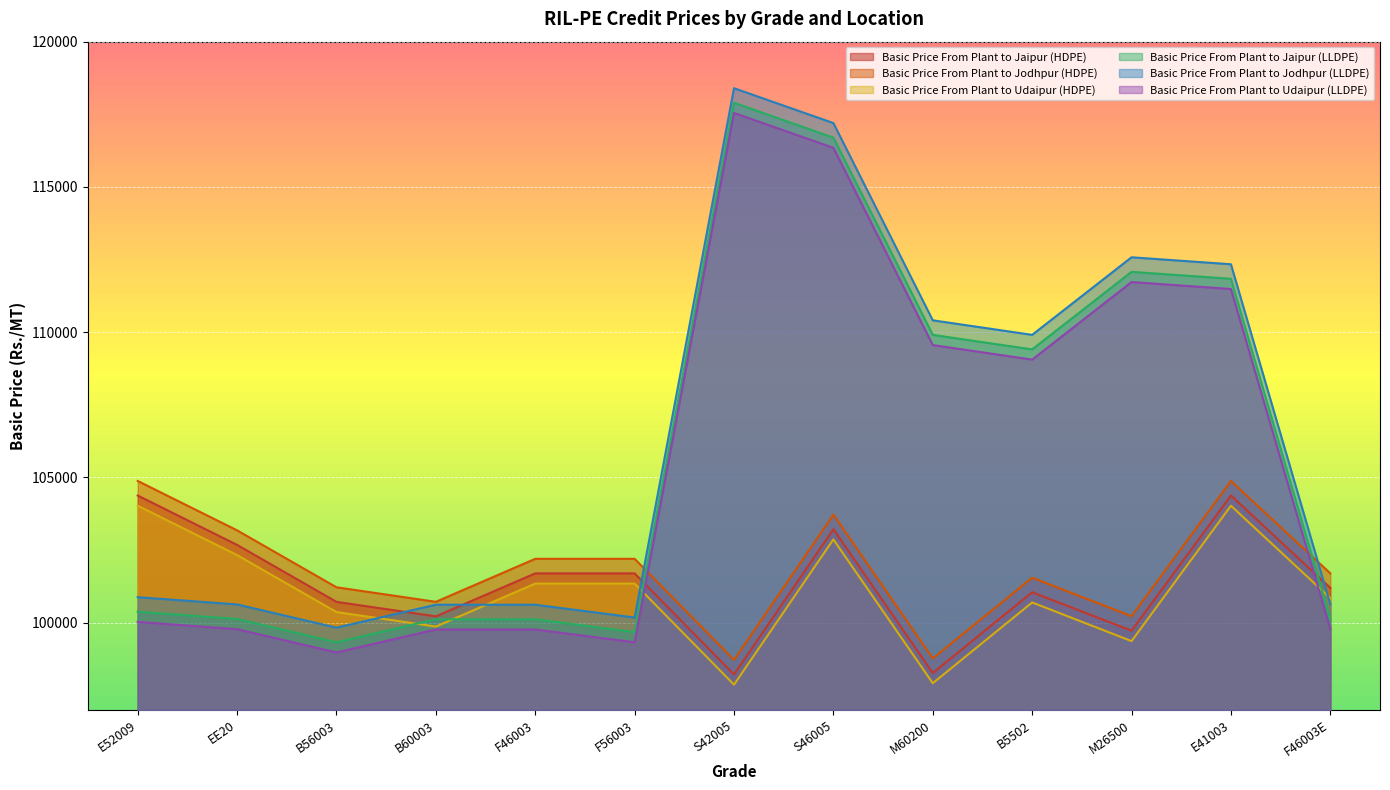

Where do Basic Price From Plant to Jodhpur (HDPE) and Basic Price From Plant to Udaipur (LLDPE) first cross each other?

F56003 and S42005